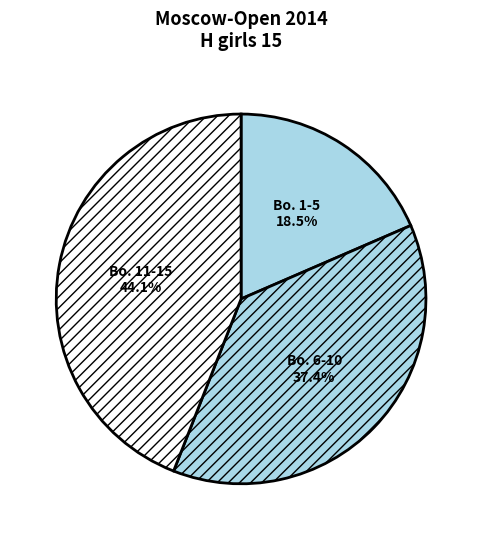

Is there any slice that represents more than half of the pie?

No